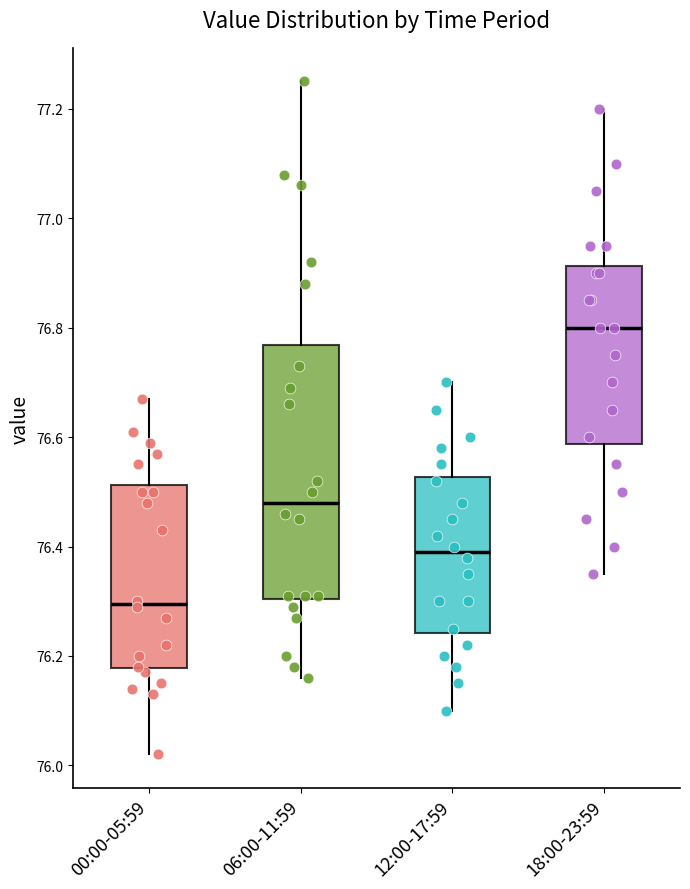

Where does the lower whisker of the box for 06:00-11:59 end on the y-axis? The values are not printed on the chart, so give them approximately, as read against the axis.

76.16